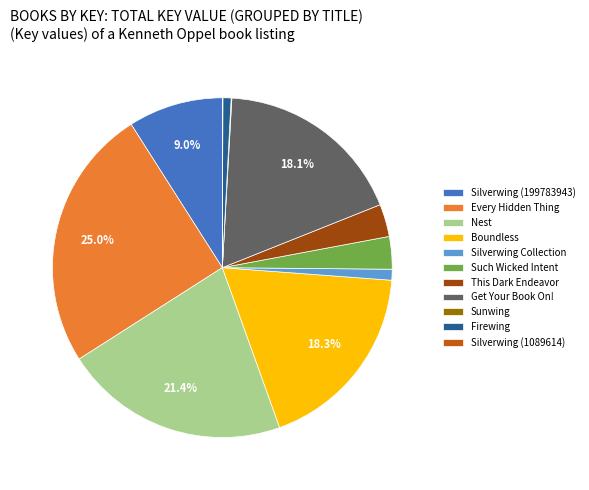

Is the sum of Such Wicked Intent and Every Hidden Thing greater than half?

No